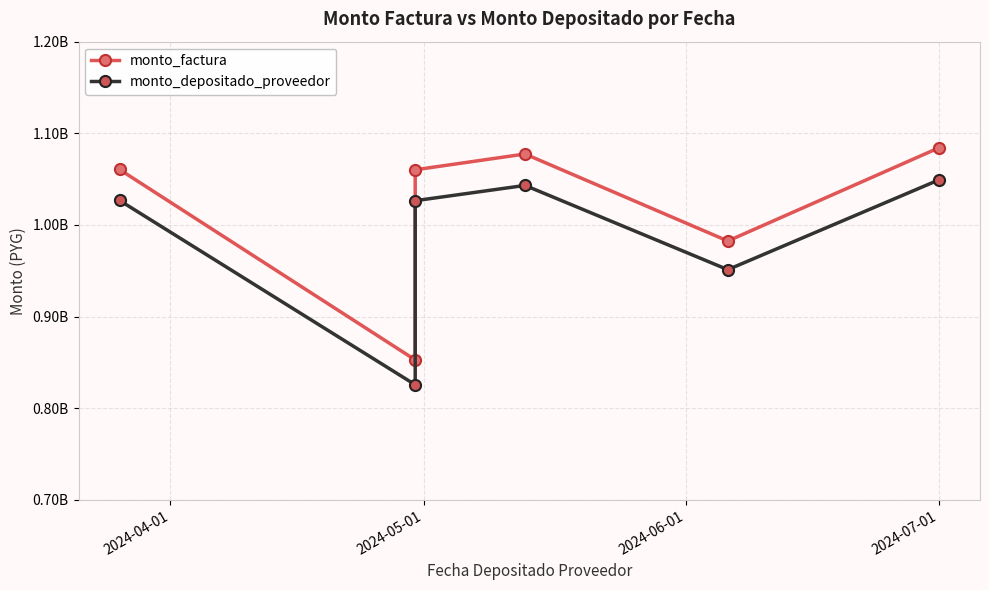

Count the number of data series in this chart.

2